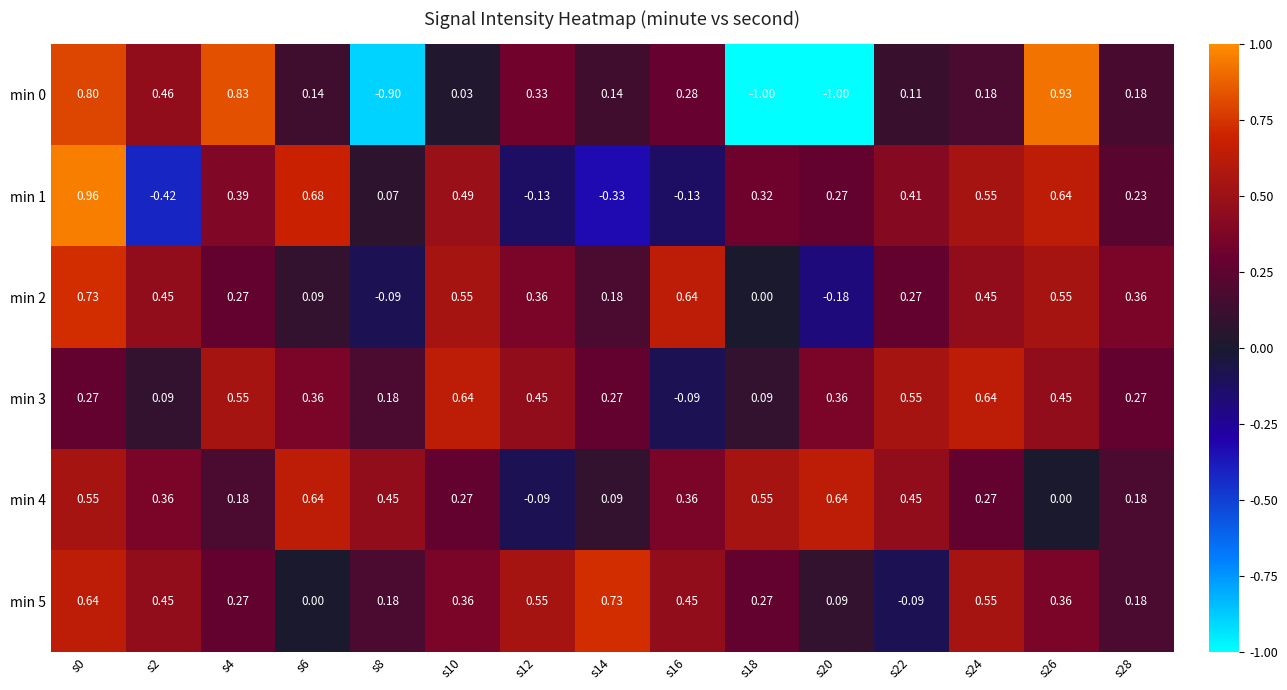

Is the value of min 3 at s20 greater than the value of min 4 at s4?

Yes